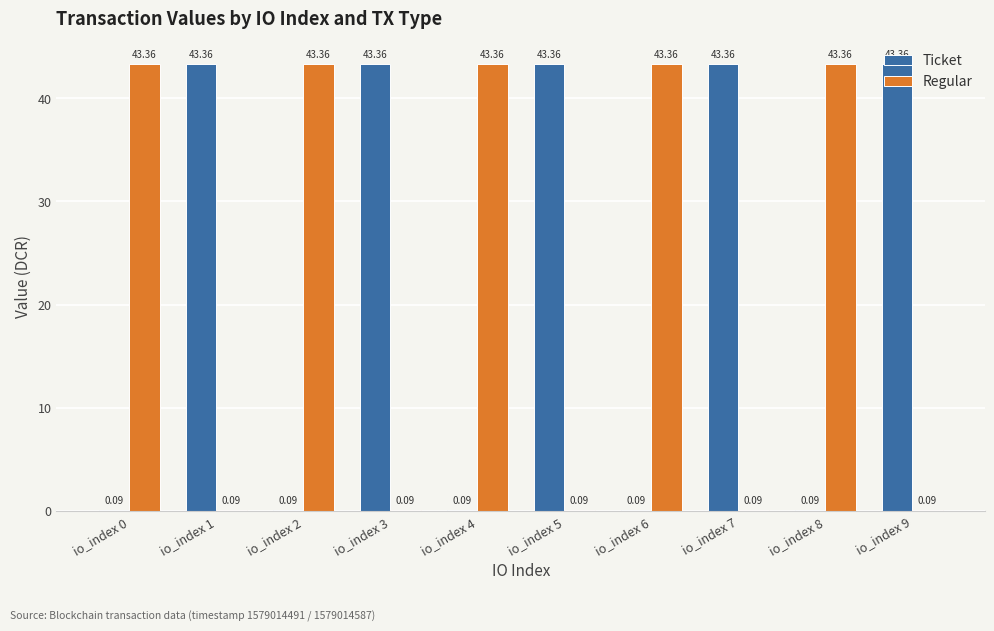

Which category has the highest value across all series?

io_index 1